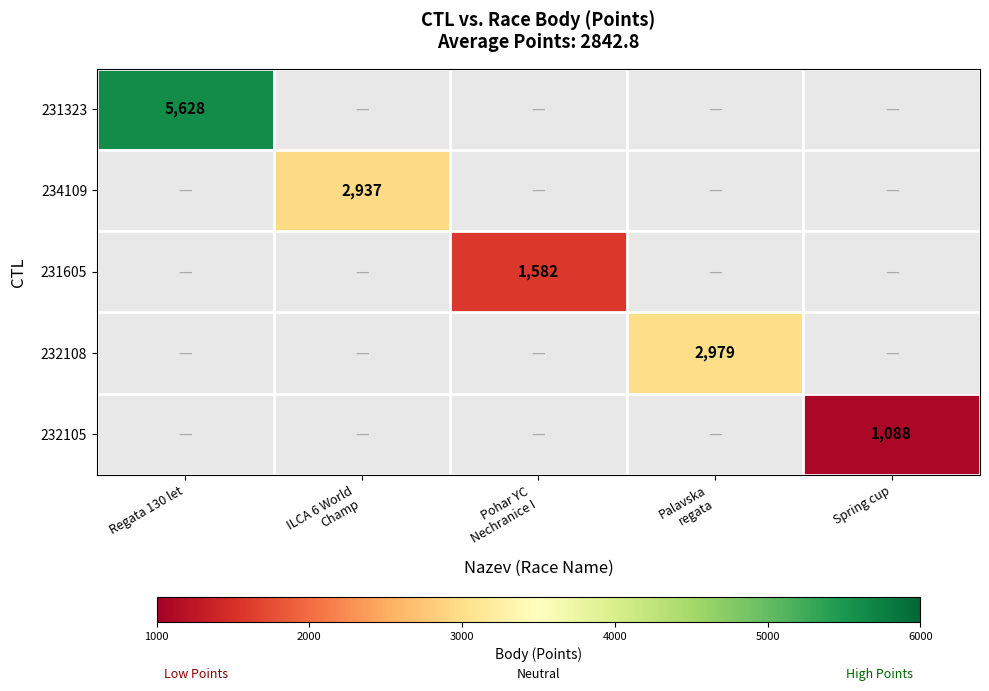

The 231323 series shows 5628 at Regata 130 let. True or false?

True